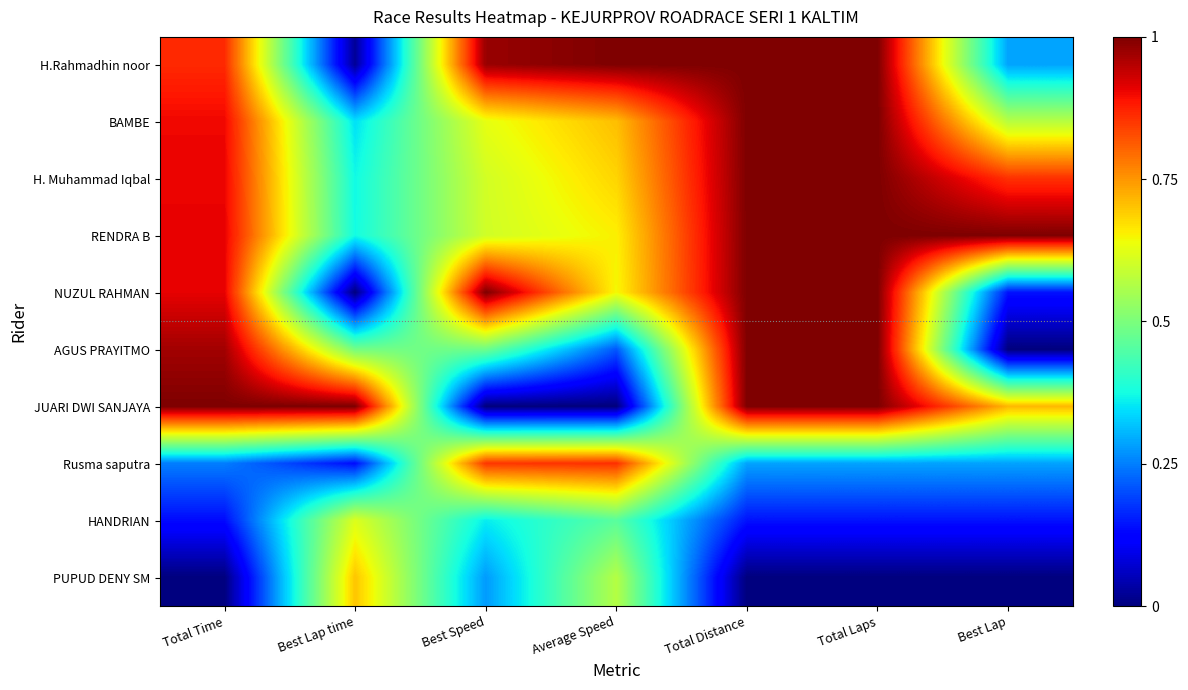

Reading left to right, extract all data points from this chart.

H.Rahmadhin noor: Total Time=0.9	Best Lap time=0.0	Best Speed=1.0	Average Speed=1.0	Total Distance=1.0	Total Laps=1.0	Best Lap=0.3
BAMBE: Total Time=0.9	Best Lap time=0.3	Best Speed=0.6	Average Speed=0.7	Total Distance=1.0	Total Laps=1.0	Best Lap=0.6
H. Muhammad Iqbal: Total Time=0.9	Best Lap time=0.4	Best Speed=0.6	Average Speed=0.7	Total Distance=1.0	Total Laps=1.0	Best Lap=0.9
RENDRA B: Total Time=0.9	Best Lap time=0.4	Best Speed=0.6	Average Speed=0.7	Total Distance=1.0	Total Laps=1.0	Best Lap=1.0
NUZUL RAHMAN: Total Time=0.9	Best Lap time=0.0	Best Speed=1.0	Average Speed=0.6	Total Distance=1.0	Total Laps=1.0	Best Lap=0.1
AGUS PRAYITMO: Total Time=1.0	Best Lap time=0.5	Best Speed=0.5	Average Speed=0.2	Total Distance=1.0	Total Laps=1.0	Best Lap=0.0
JUARI DWI SANJAYA: Total Time=1.0	Best Lap time=1.0	Best Speed=0.0	Average Speed=0.0	Total Distance=1.0	Total Laps=1.0	Best Lap=0.7
Rusma saputra: Total Time=0.2	Best Lap time=0.1	Best Speed=0.9	Average Speed=0.9	Total Distance=0.3	Total Laps=0.3	Best Lap=0.3
HANDRIAN: Total Time=0.1	Best Lap time=0.6	Best Speed=0.4	Average Speed=0.5	Total Distance=0.1	Total Laps=0.1	Best Lap=0.1
PUPUD DENY SM: Total Time=0.0	Best Lap time=0.7	Best Speed=0.3	Average Speed=0.6	Total Distance=0.0	Total Laps=0.0	Best Lap=0.0